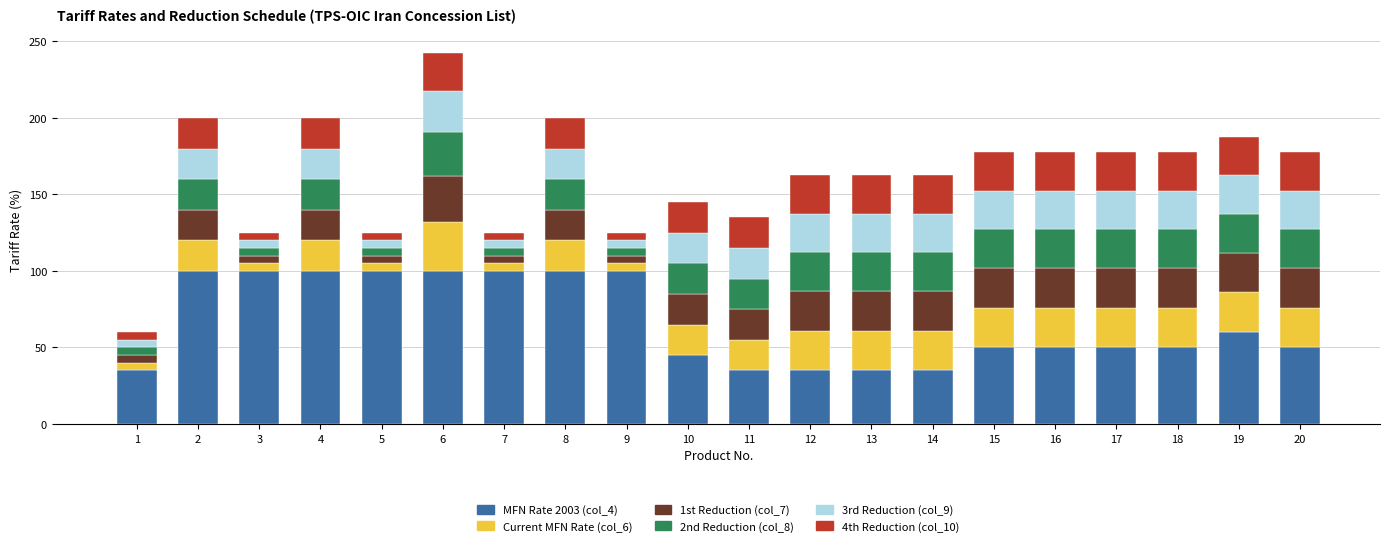

The MFN Rate 2003 (col_4) series shows 30.8 at 16. True or false?

False